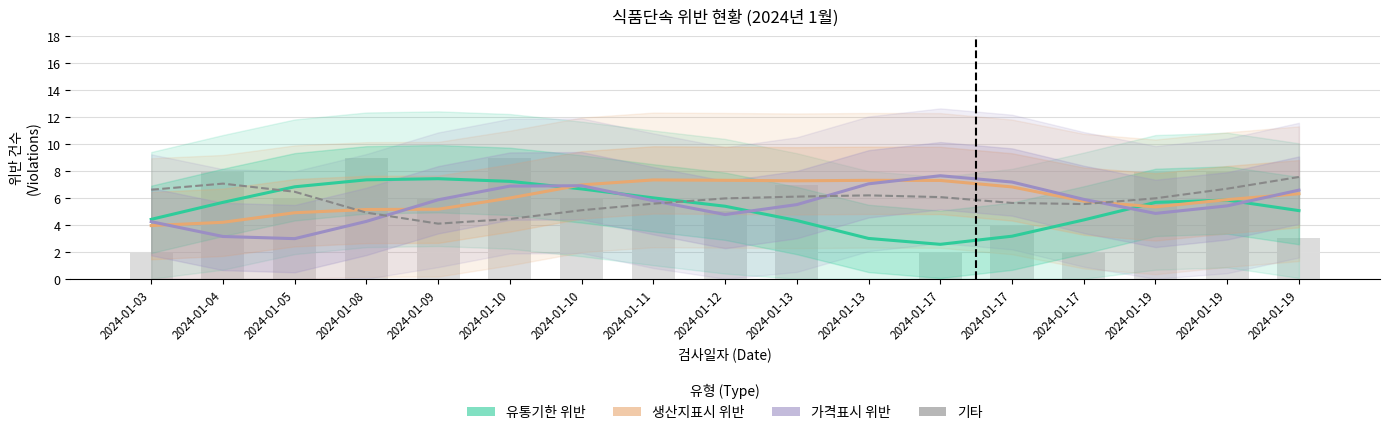

What is the total value across all series at 2024-01-19?

21.8